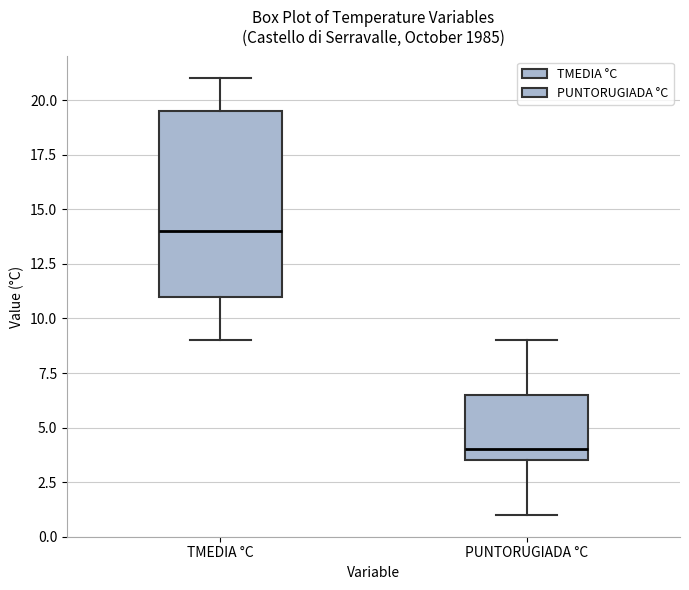

Which box's median line is the highest?

TMEDIA °C